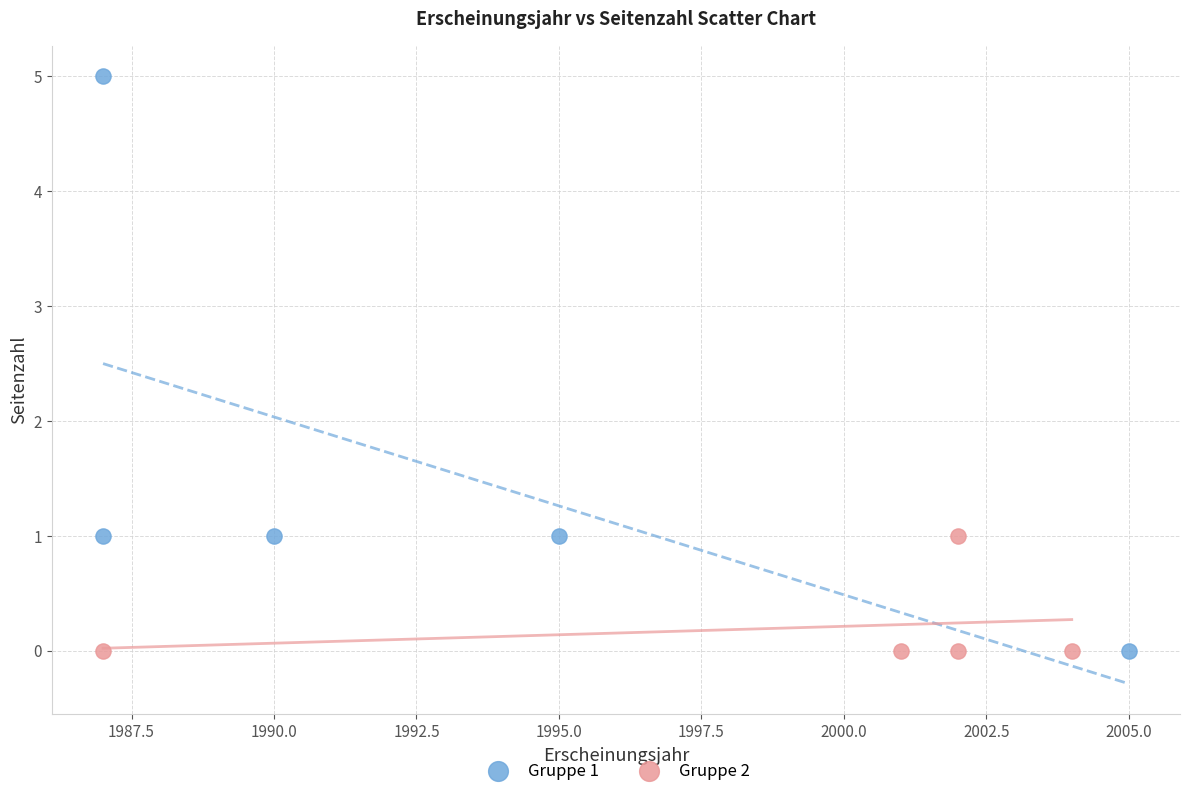

What are all the series names shown in the legend?

Gruppe 1, Gruppe 2